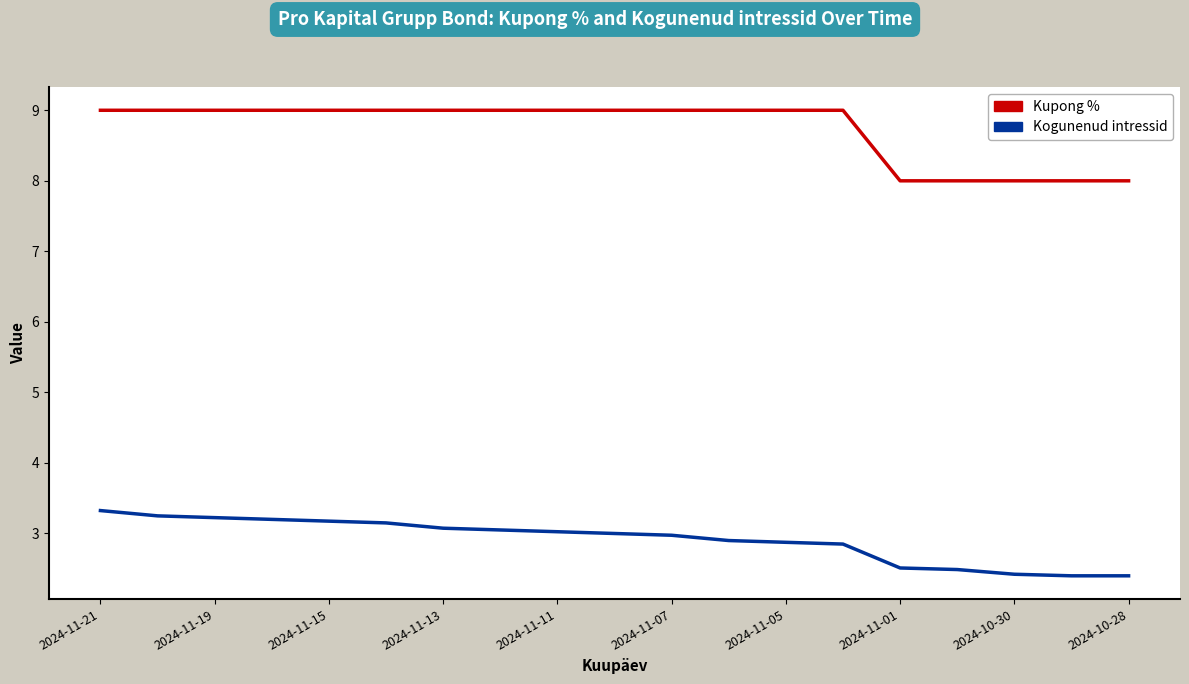

Rank the series by their maximum value, from lowest to highest.

Kogunenud intressid, Kupong %